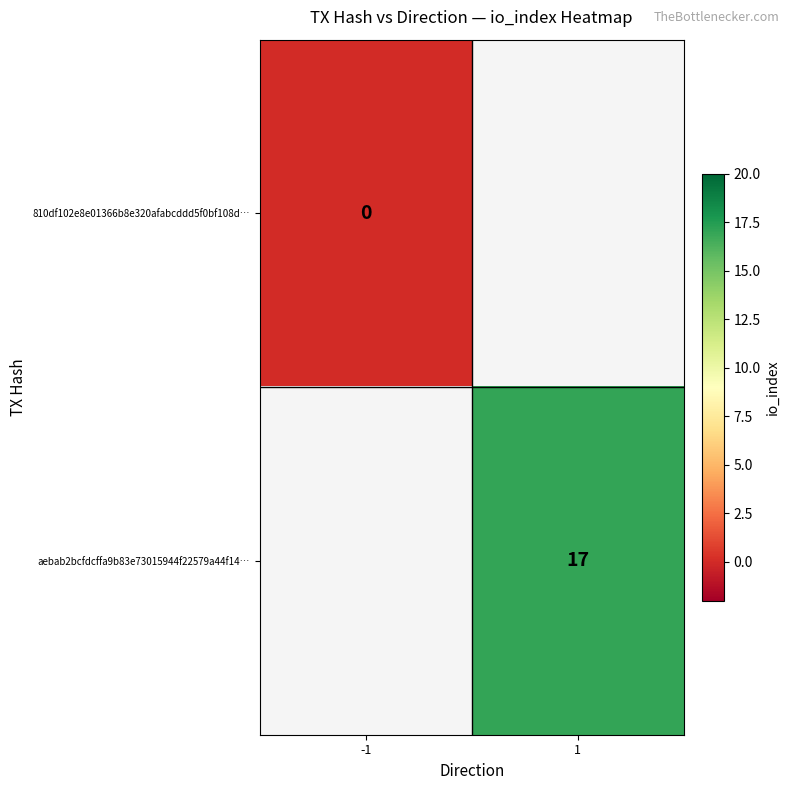

Is the value of 810df102e8e01366b8e320afabcddd5f0bf108d… at -1 greater than the value of aebab2bcfdcffa9b83e73015944f22579a44f14… at 1?

No